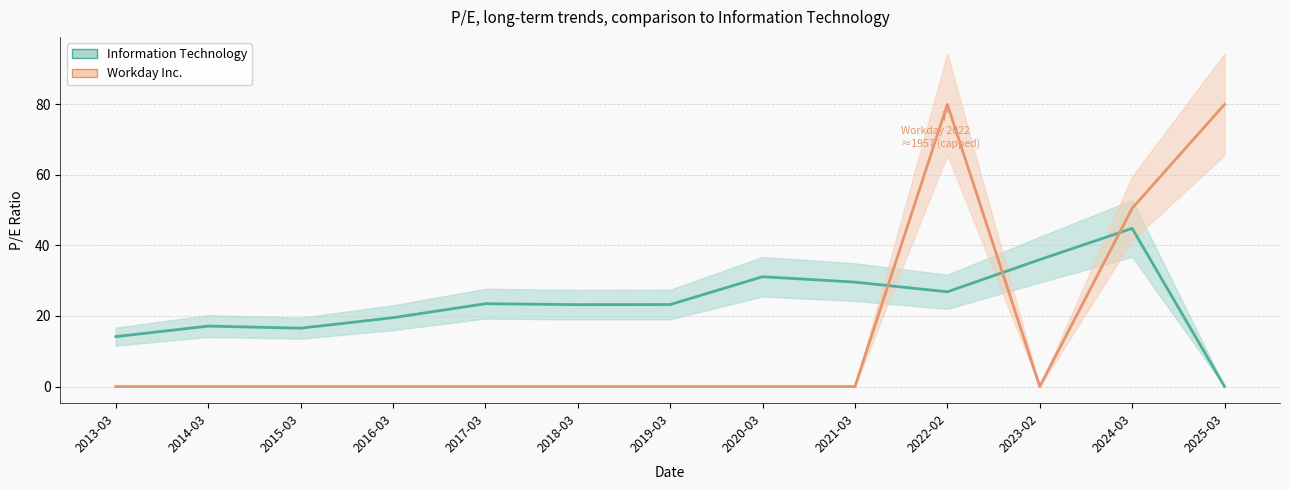

How many times do Information Technology and Workday Inc. cross each other?

3